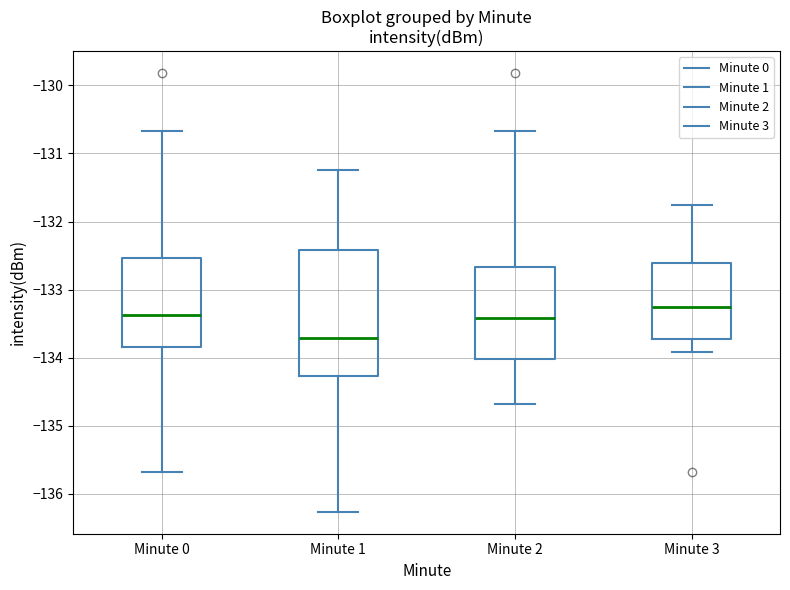

Which box's median line is the highest?

Minute 3